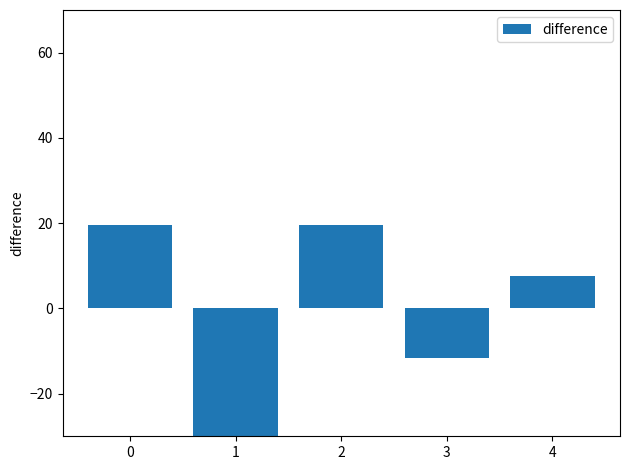

How many data points are less than 7?

2